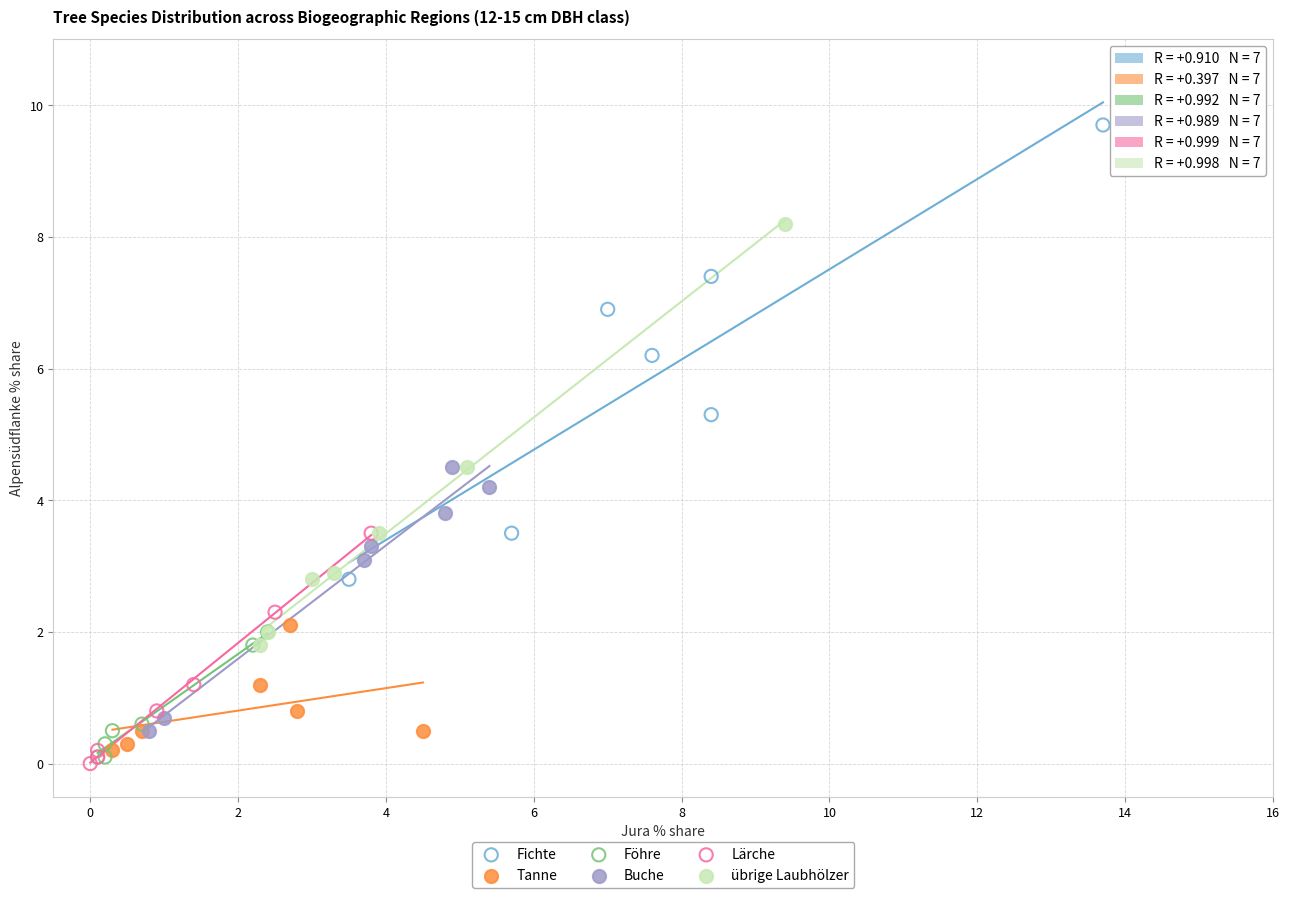

Which series has the largest Y range (max minus min)?

Fichte